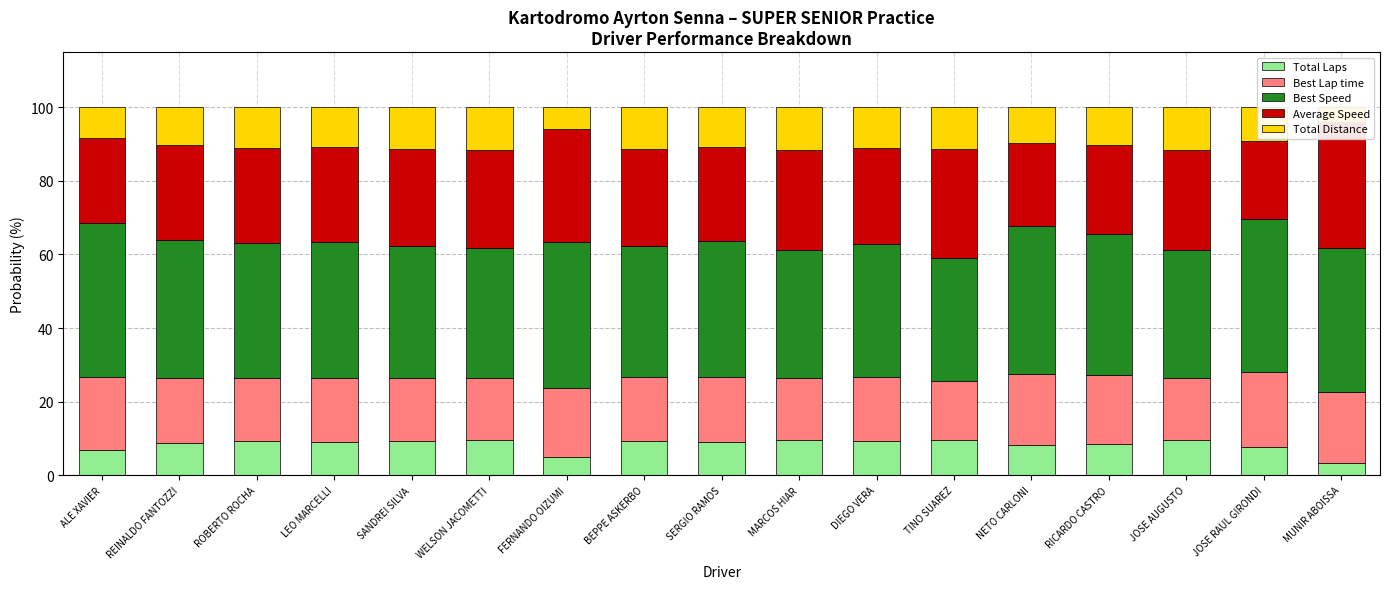

What is the minimum value for Total Laps?

3.4